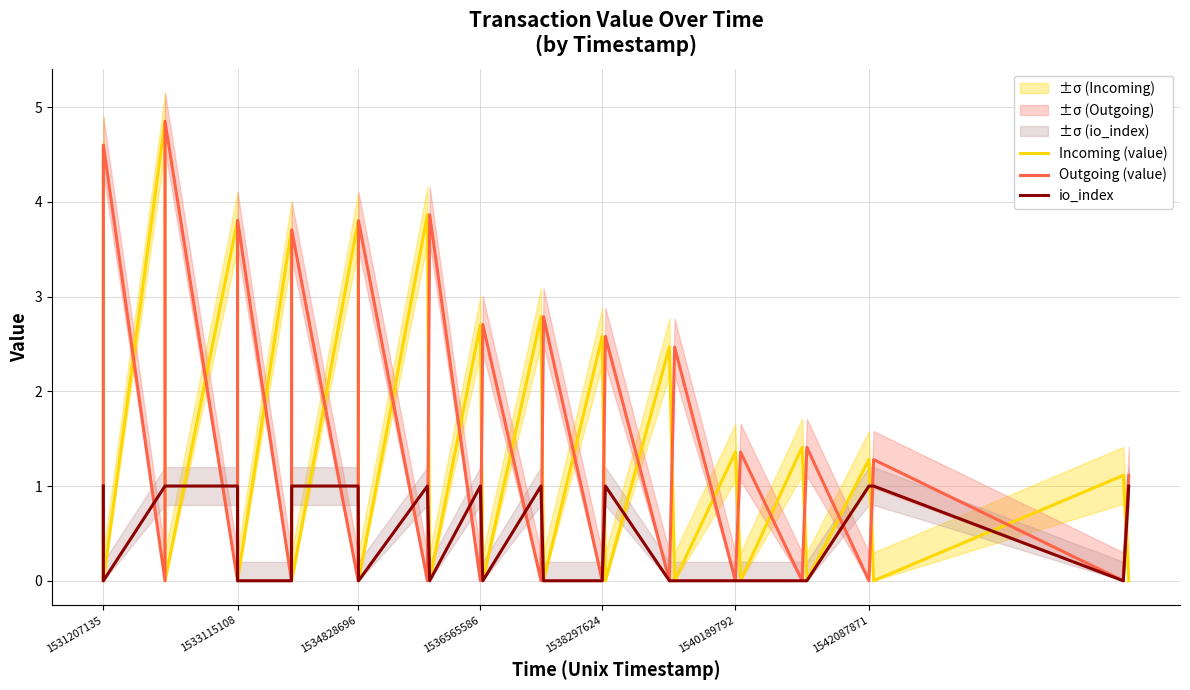

Is it true that Outgoing (value) equals 0.0 at 1534828696?

True